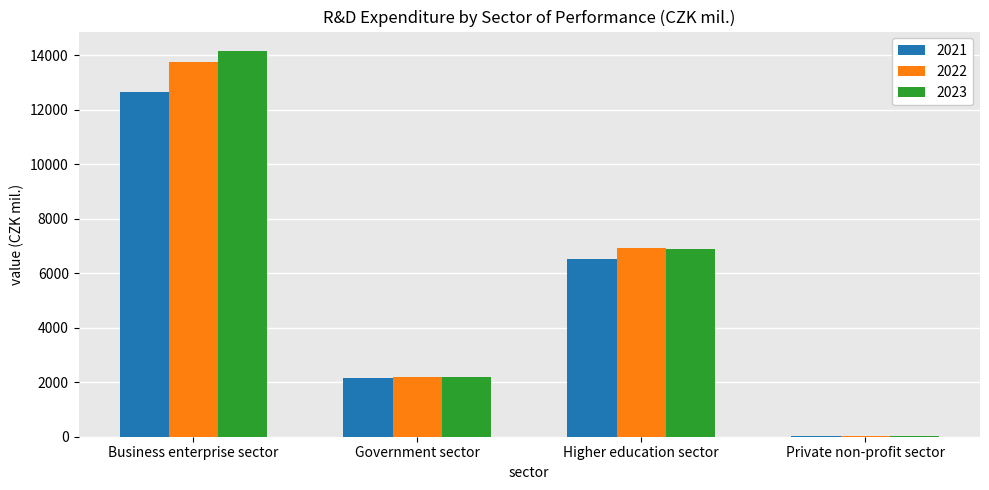

What is the difference between the 2021 values at Higher education sector and Business enterprise sector?

6147.7